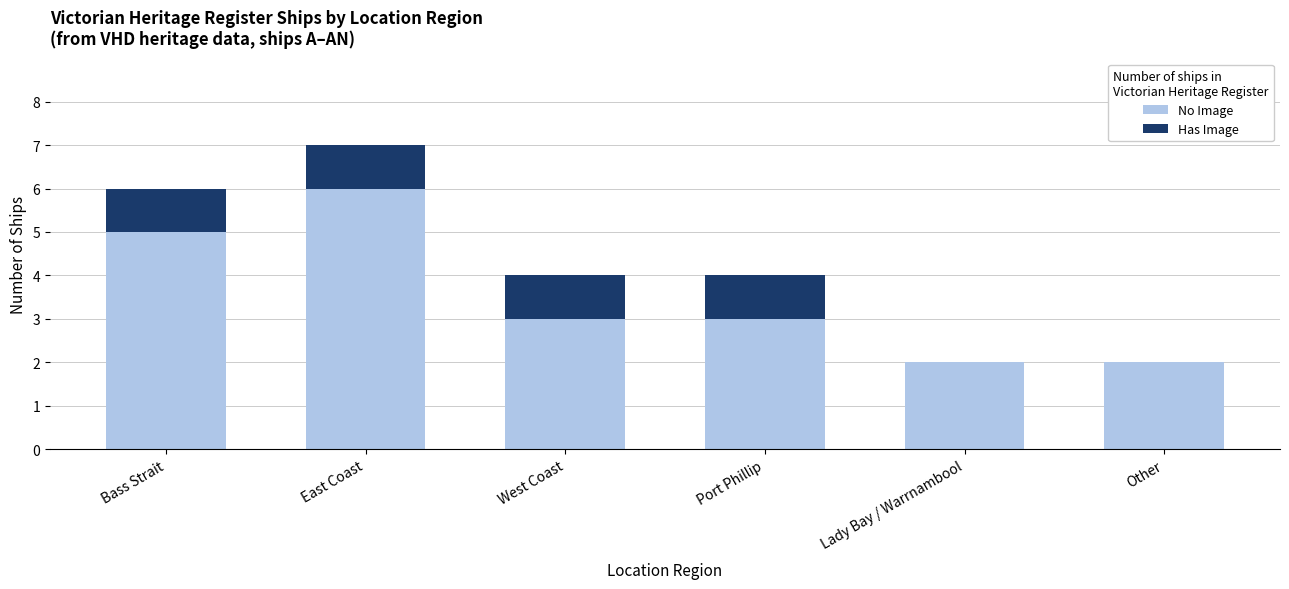

What is the highest value of the No Image series?

6